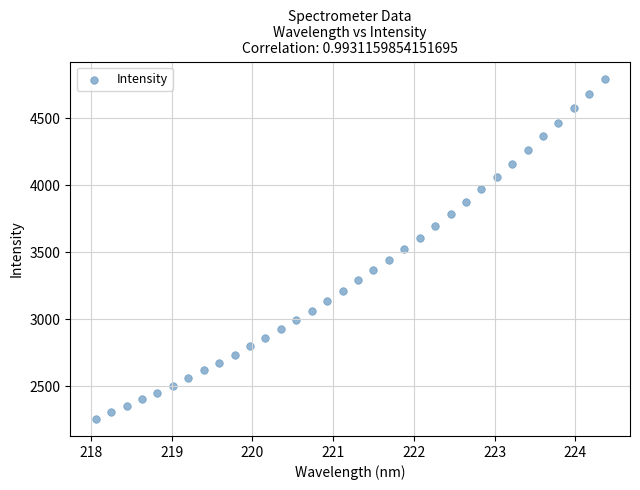

What is the range of X values (max minus min)?

6.3